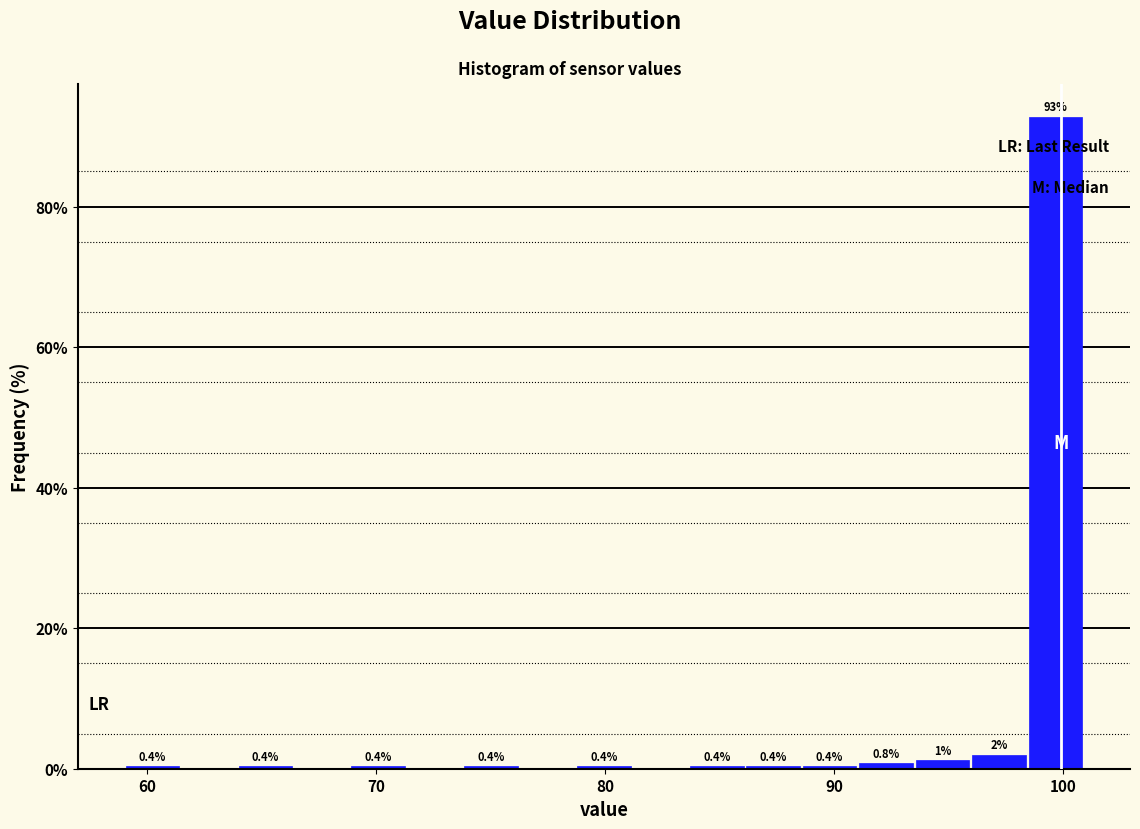

Around what value on the x-axis is the tallest bar? Give the approximate position of its centre, as read against the axis.

100